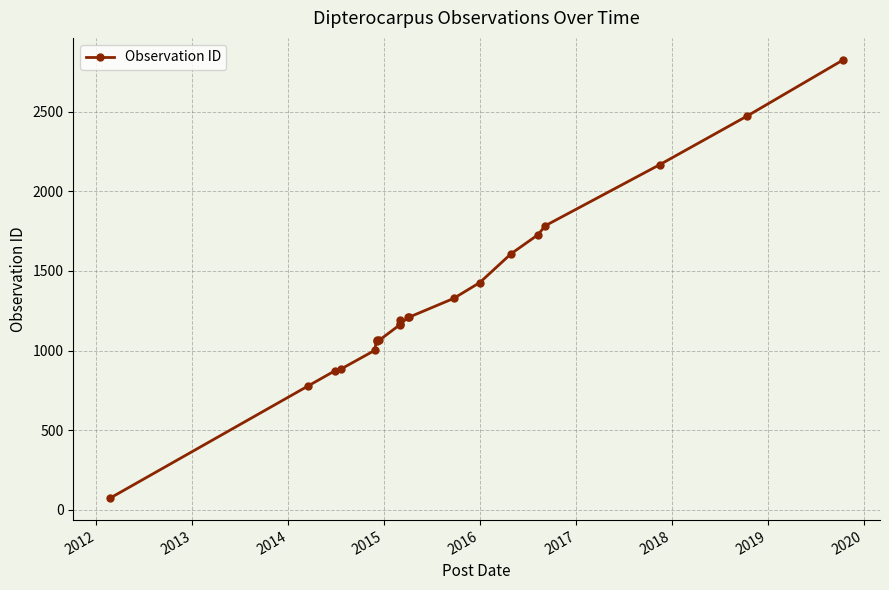

The chart shows a value of 701 at 2019. True or false?

False